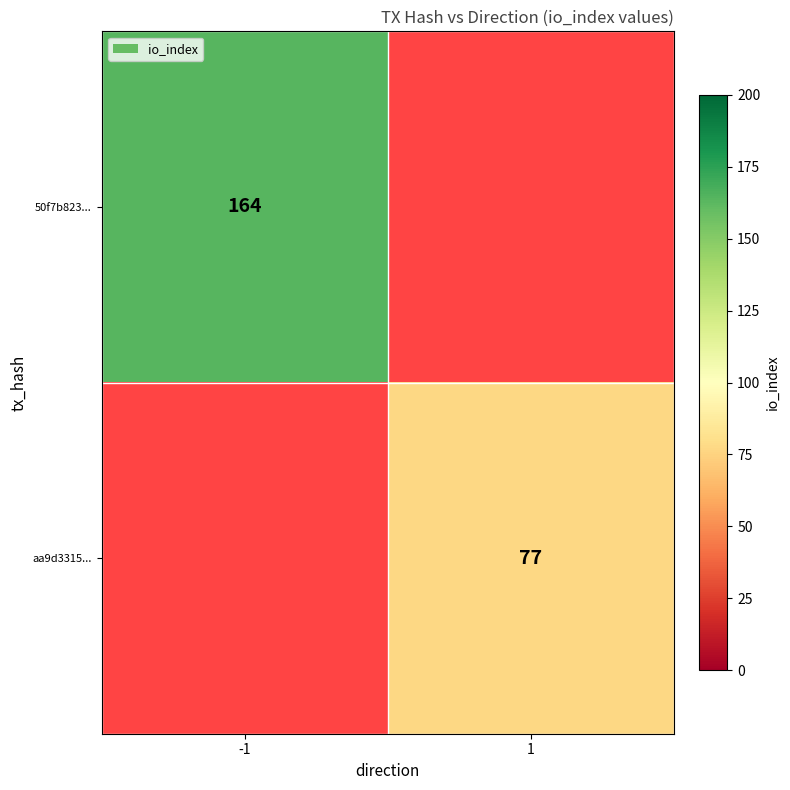

Is it true that aa9d3315... equals 77 at 1?

True